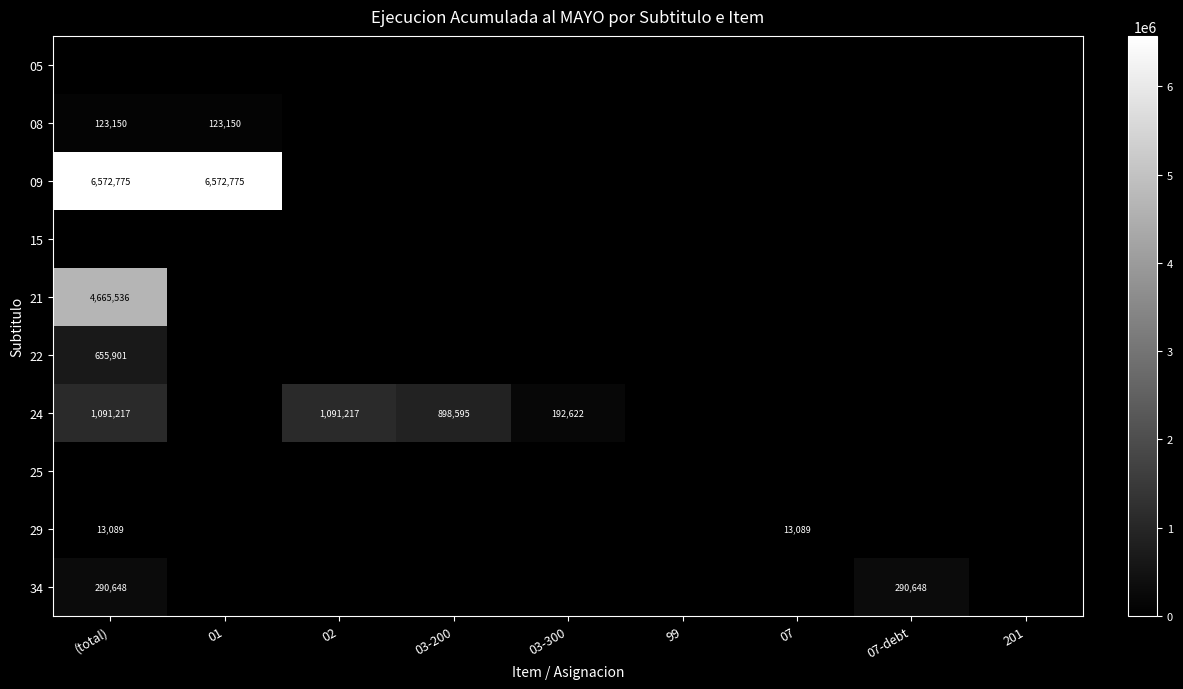

How many values in the 21 series exceed 0?

1